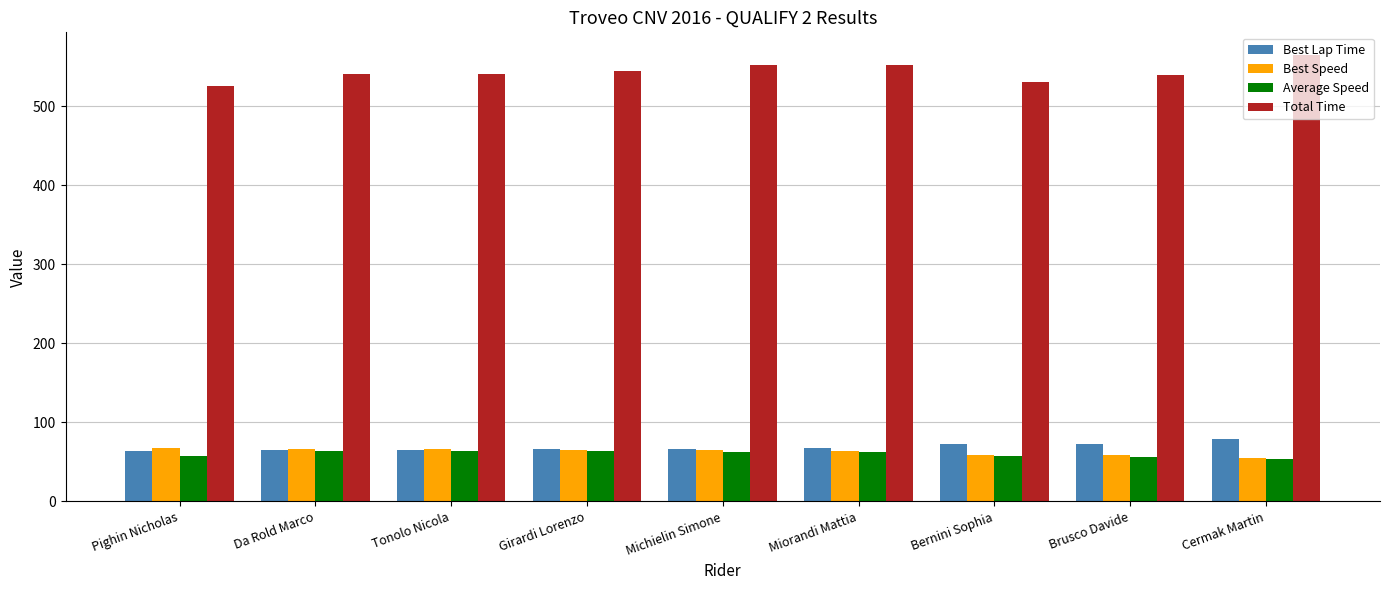

Is the value of Average Speed at Cermak Martin greater than the value of Best Lap Time at Cermak Martin?

No